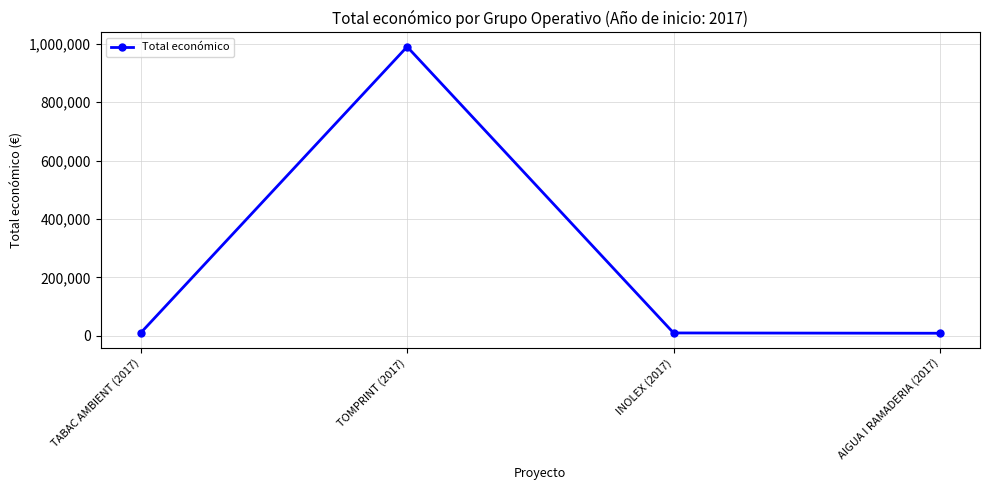

Where does the data first go above 10000?

TOMPRINT (2017)